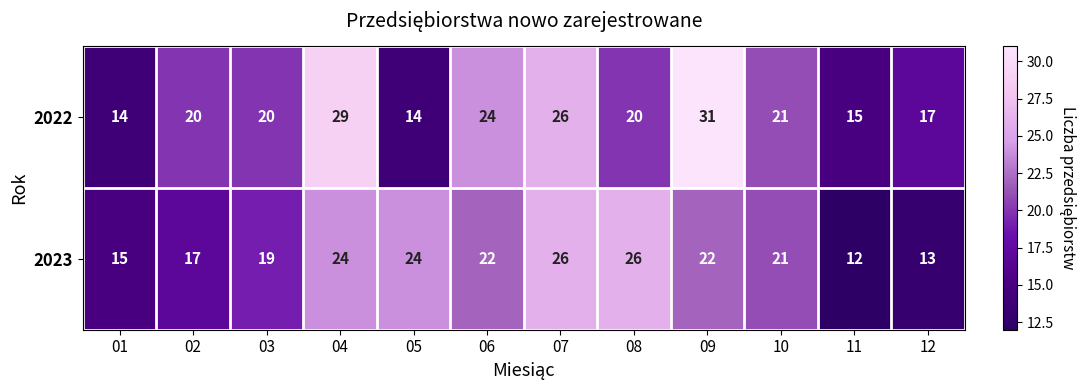

Count the 2022 values in the range 17 to 26.

7